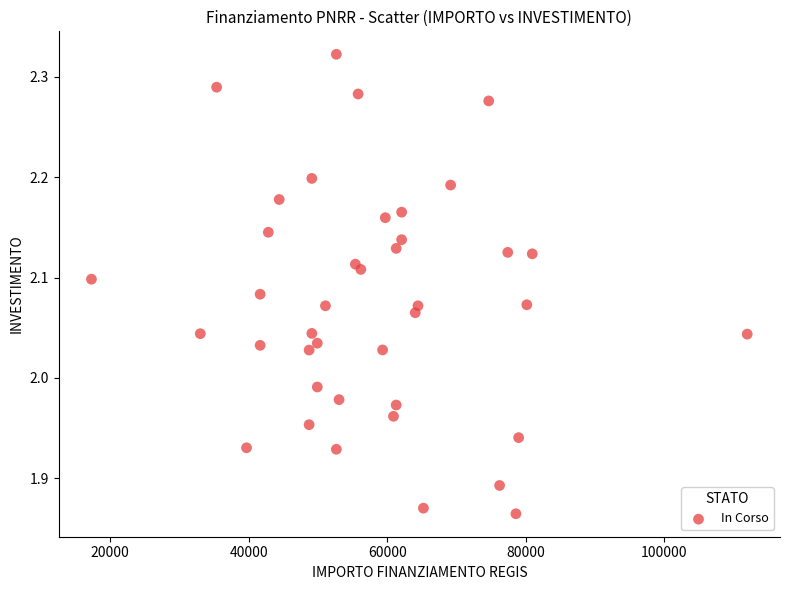

What is the range of X values (max minus min)?

94665.7